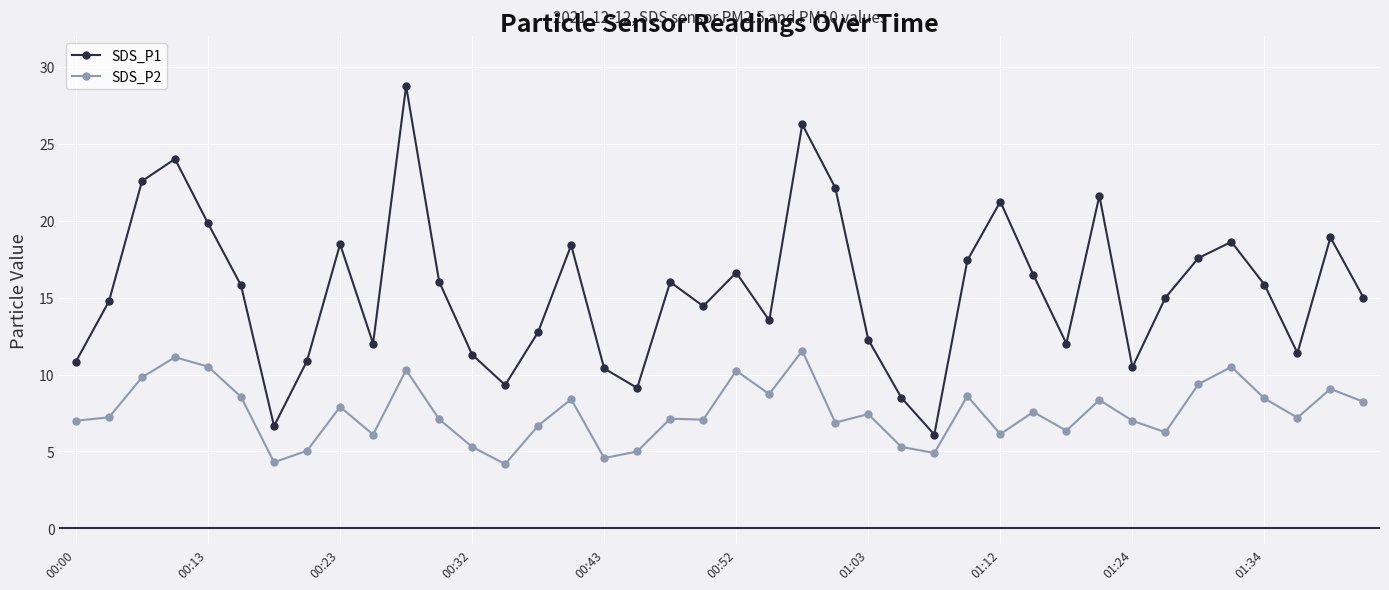

True or false: SDS_P2 and SDS_P1 intersect in this chart.

False